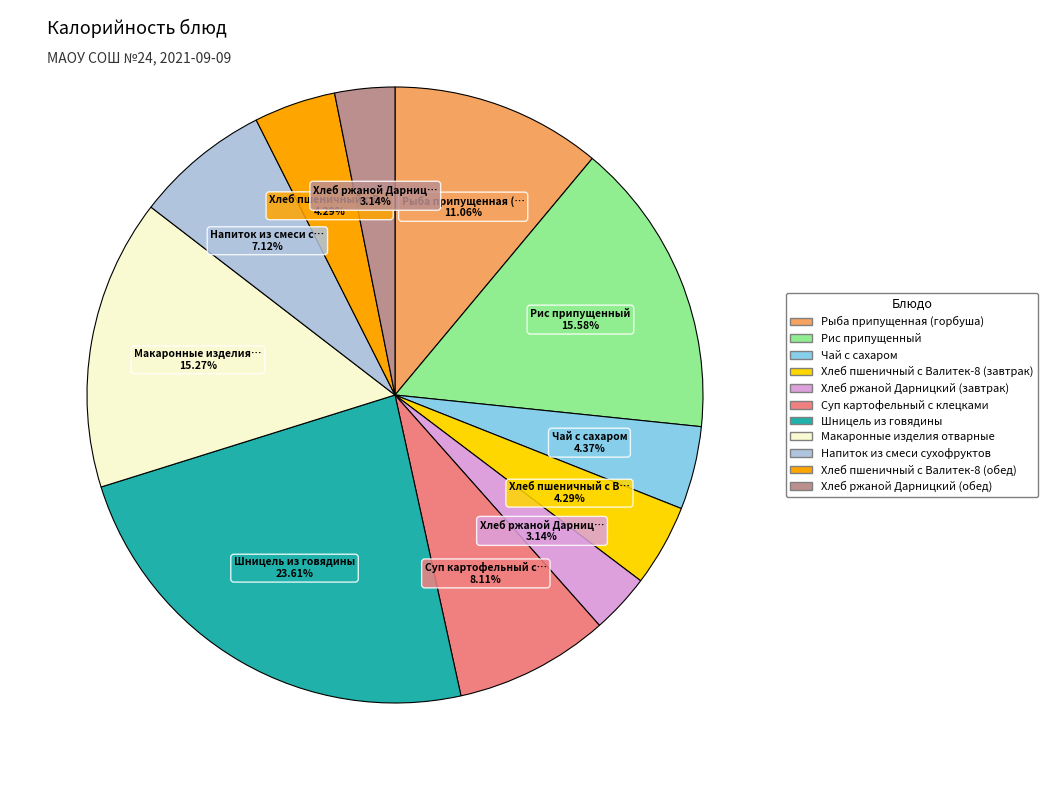

Does any single category account for the majority?

No